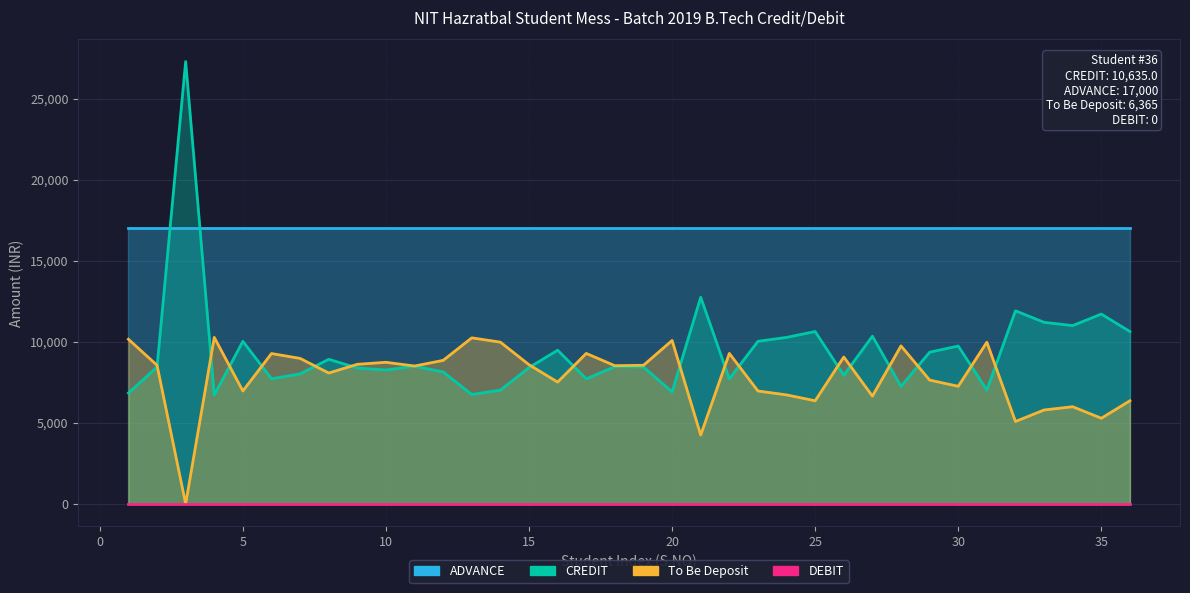

Where does the CREDIT series first go above 8472?

3